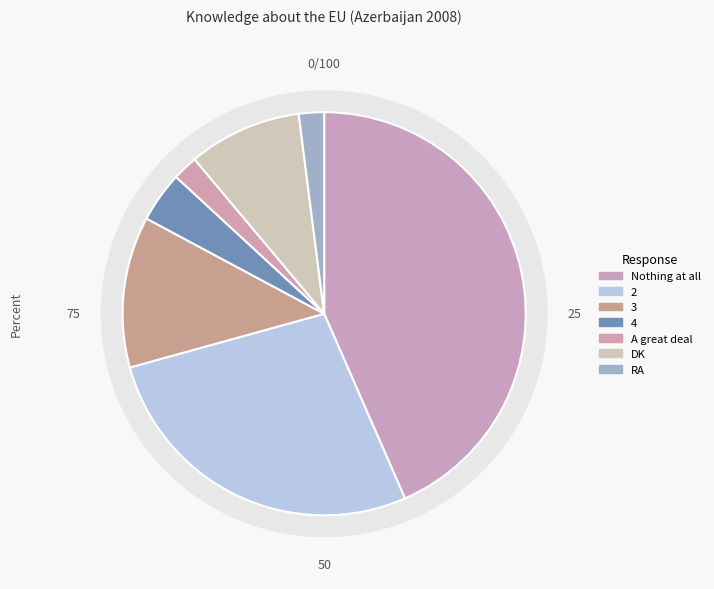

Is A great deal the majority of the pie?

No